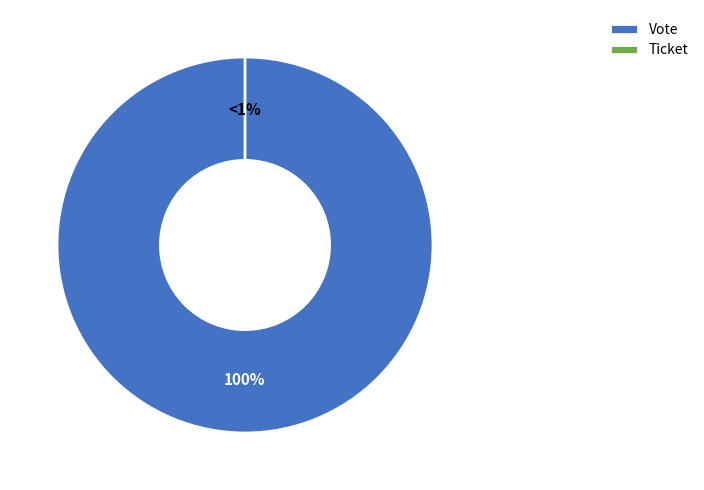

How much of the chart is everything except Ticket?

100.0%